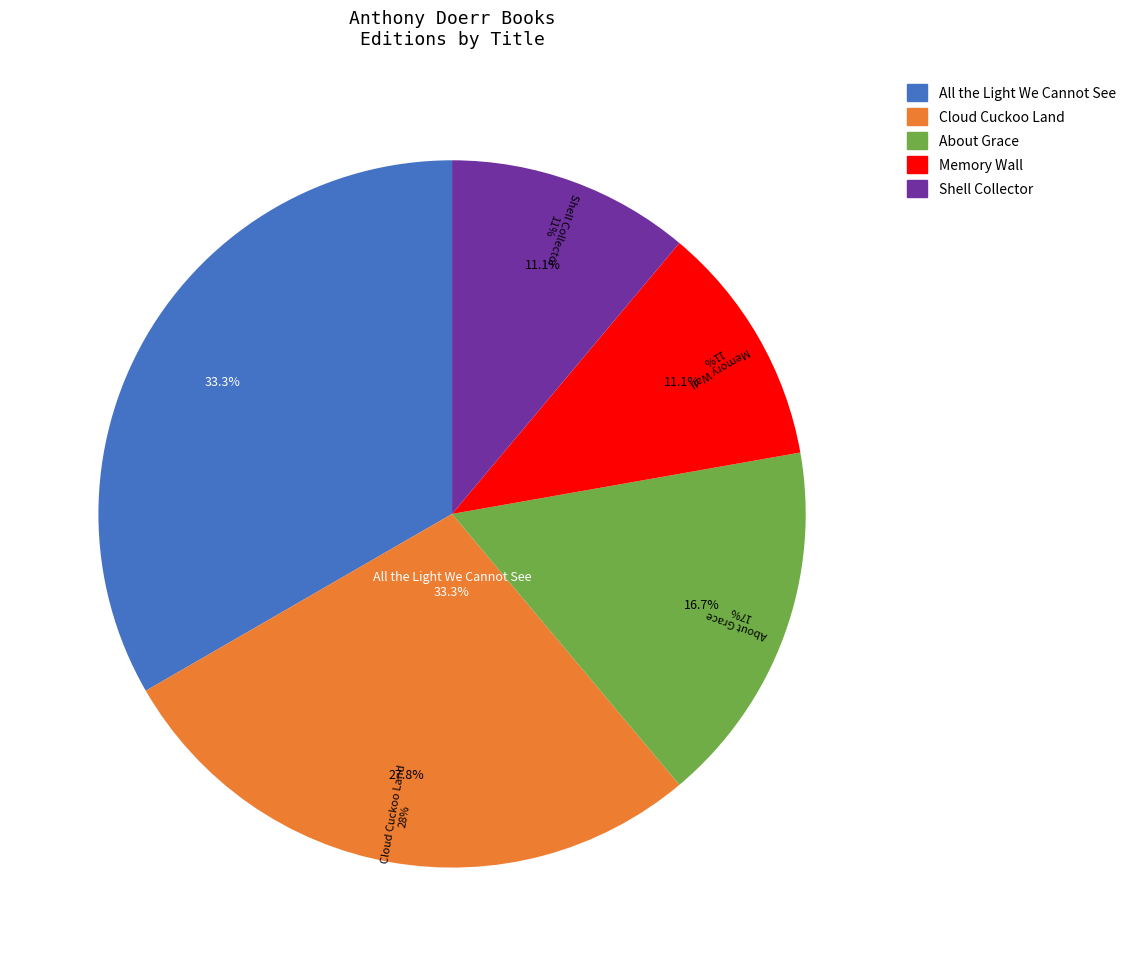

What is the smallest slice in the pie chart?

Memory Wall